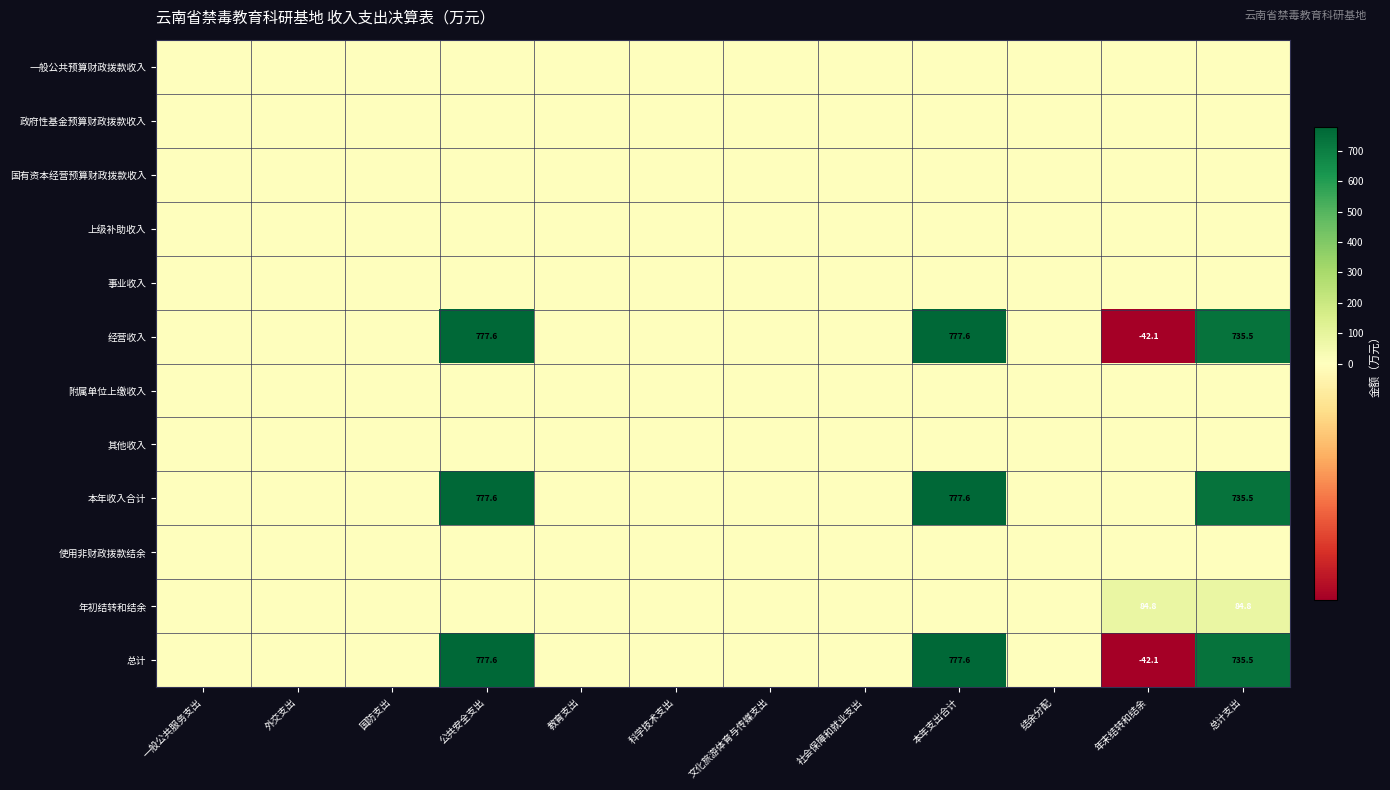

True or false: 本年收入合计 has a value of 472.6 at 公共安全支出.

False